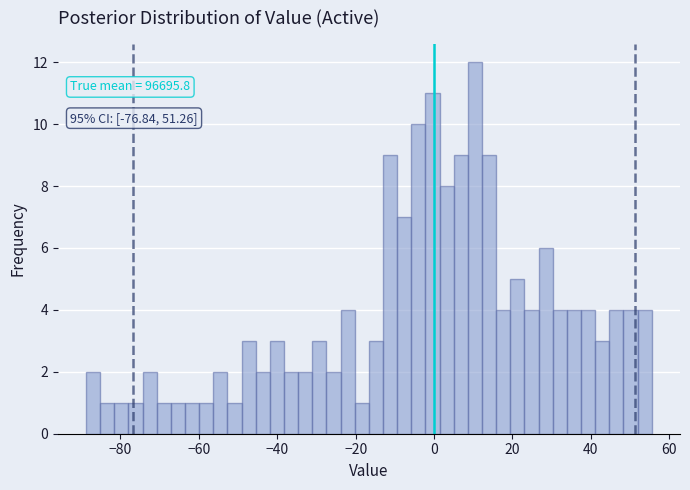

Around what value on the x-axis is the tallest bar? Give the approximate position of its centre, as read against the axis.

10